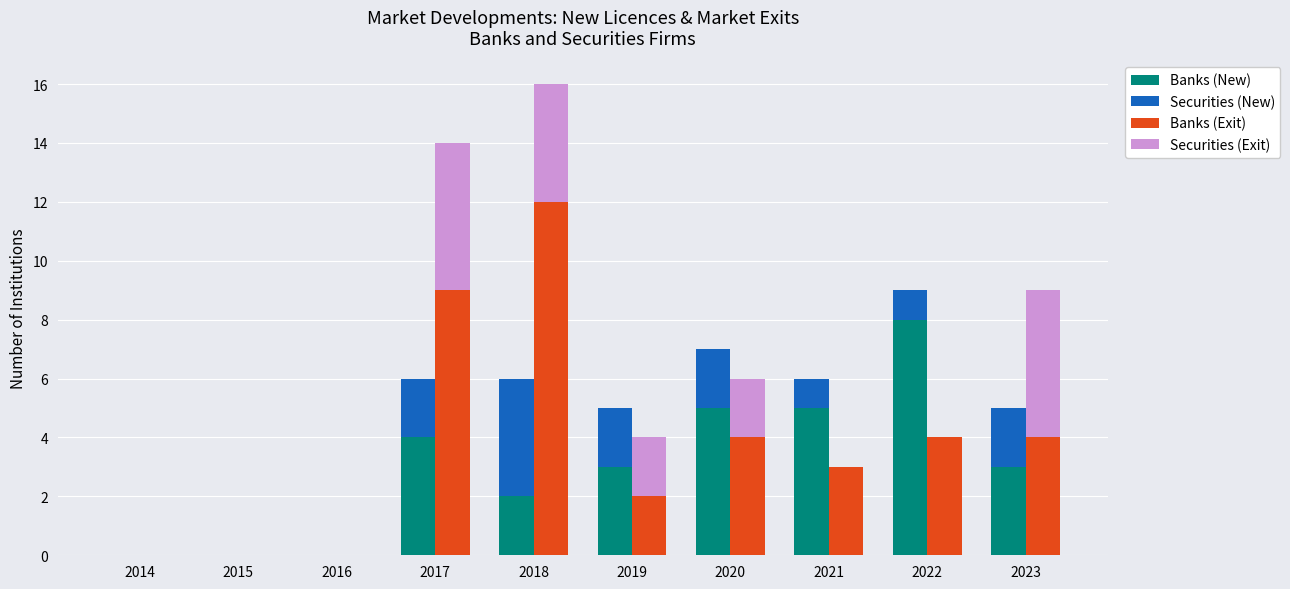

Reading left to right, list all the values displayed in this chart.

Banks (New): 2014=0	2015=0	2016=0	2017=4	2018=2	2019=3	2020=5	2021=5	2022=8	2023=3
Securities (New): 2014=0	2015=0	2016=0	2017=2	2018=4	2019=2	2020=2	2021=1	2022=1	2023=2
Banks (Exit): 2014=0	2015=0	2016=0	2017=9	2018=12	2019=2	2020=4	2021=3	2022=4	2023=4
Securities (Exit): 2014=0	2015=0	2016=0	2017=5	2018=4	2019=2	2020=2	2021=0	2022=0	2023=5